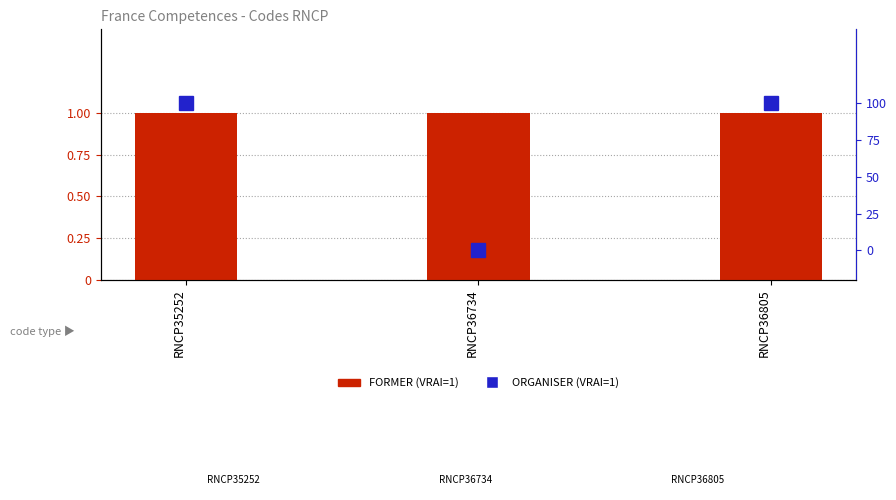

How many ORGANISER values are between 0 and 1?

3